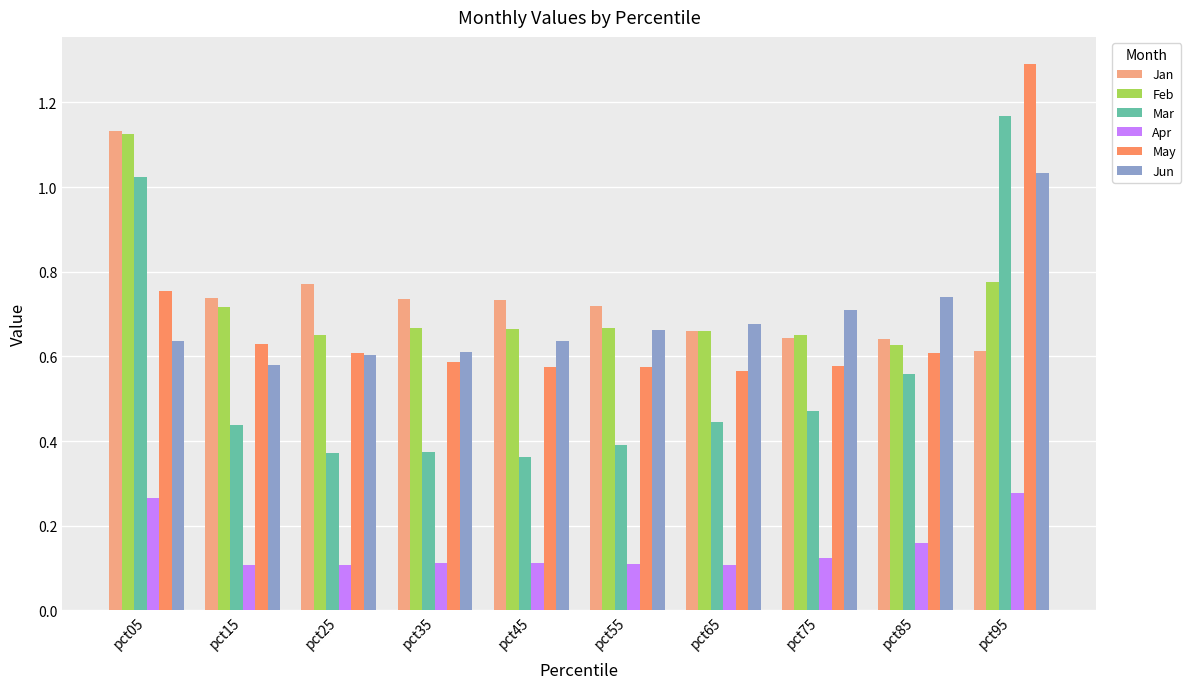

What is the sum of all Feb values?

7.2